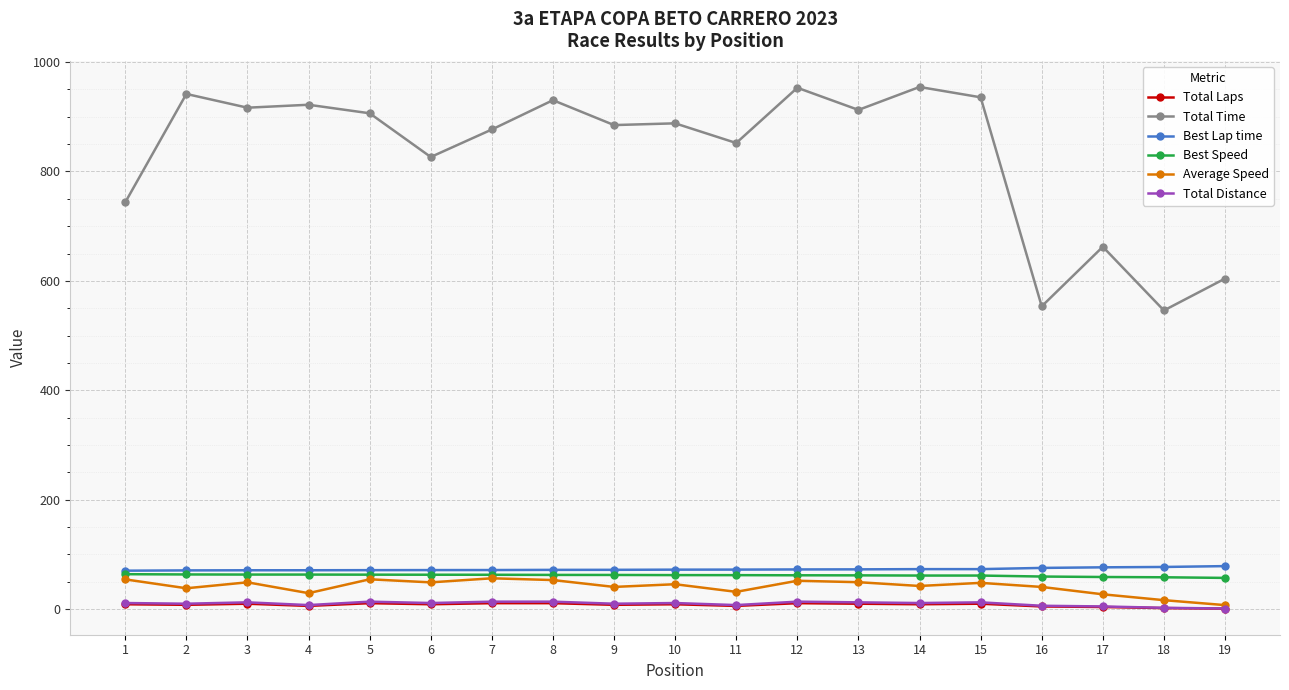

What is the value of the Best Lap time point at the 9th from the left?

71.9